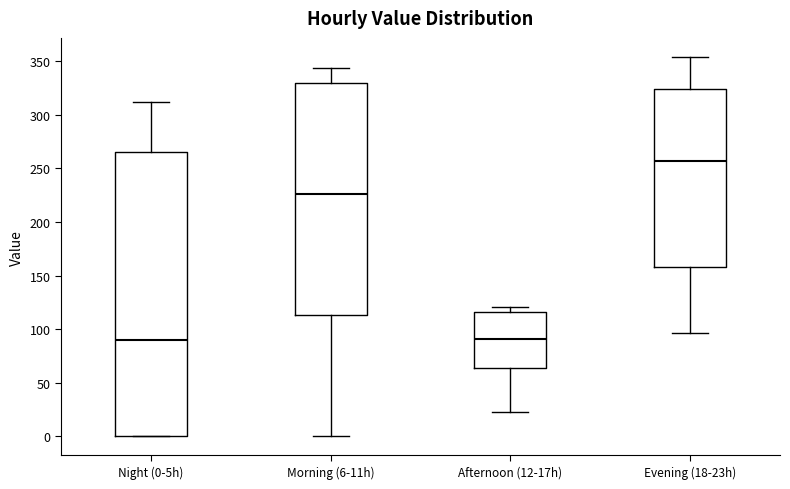

Where does the upper whisker of the box for Night (0-5h) end on the y-axis? The values are not printed on the chart, so give them approximately, as read against the axis.

310